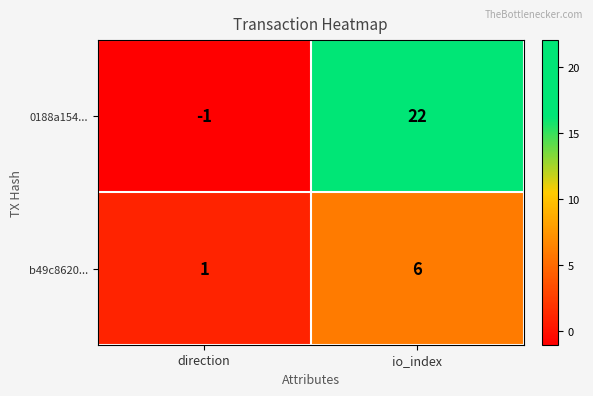

List the series in order of their overall mean, highest first.

0188a154..., b49c8620...